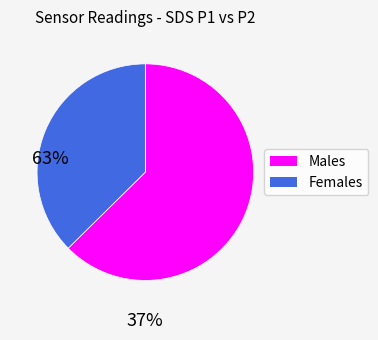

Is there any slice that represents more than half of the pie?

Yes